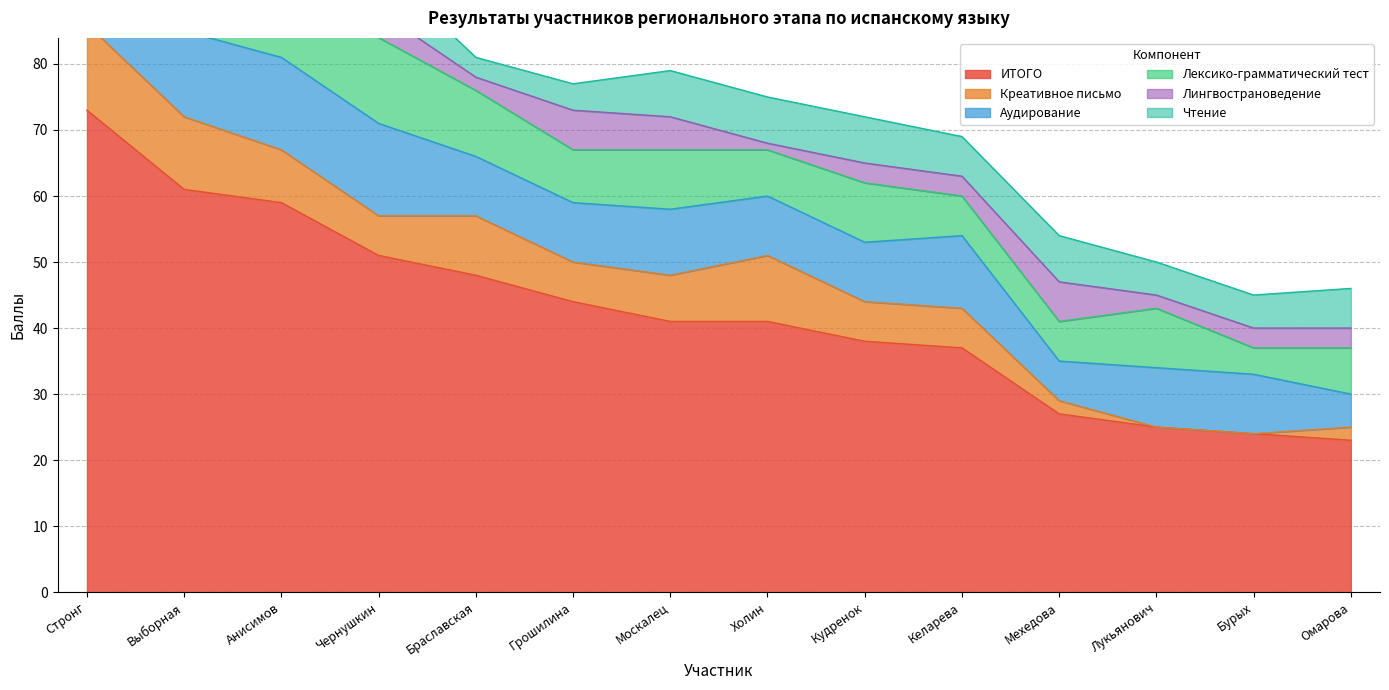

Rank the series at Анисимов from lowest to highest value.

Лингвострановедение, Чтение, Креативное письмо, Лексико-грамматический тест, Аудирование, ИТОГО